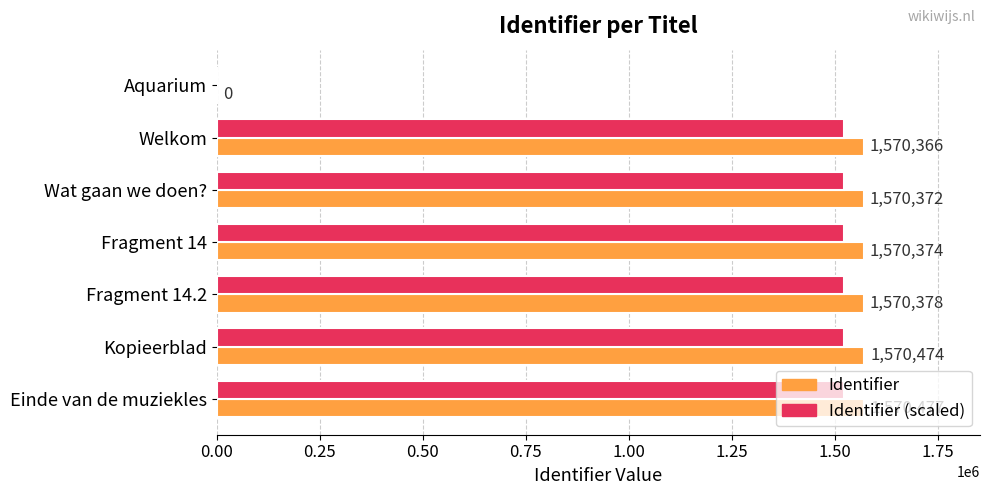

Which series changed the most between Aquarium and Fragment 14?

Identifier